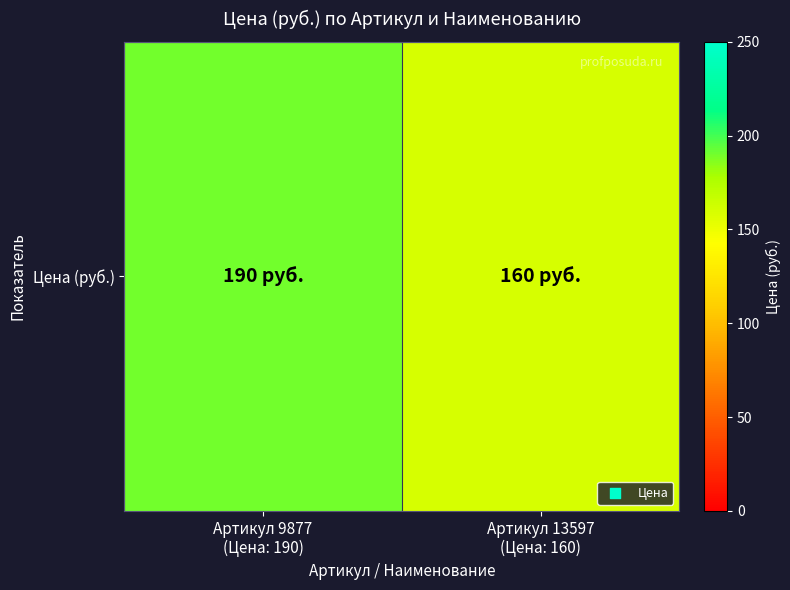

Rank the categories by value from highest to lowest.

Артикул 9877
(Цена: 190), Артикул 13597
(Цена: 160)